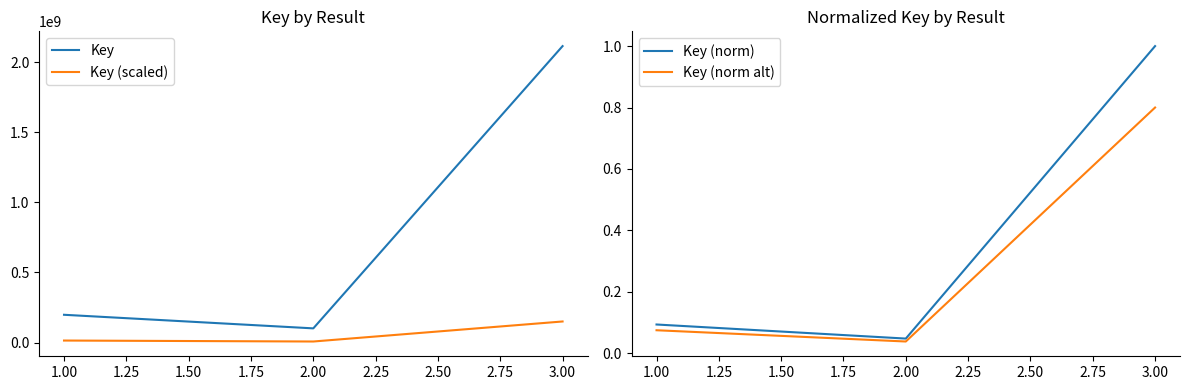

How many lines are shown in the chart?

4